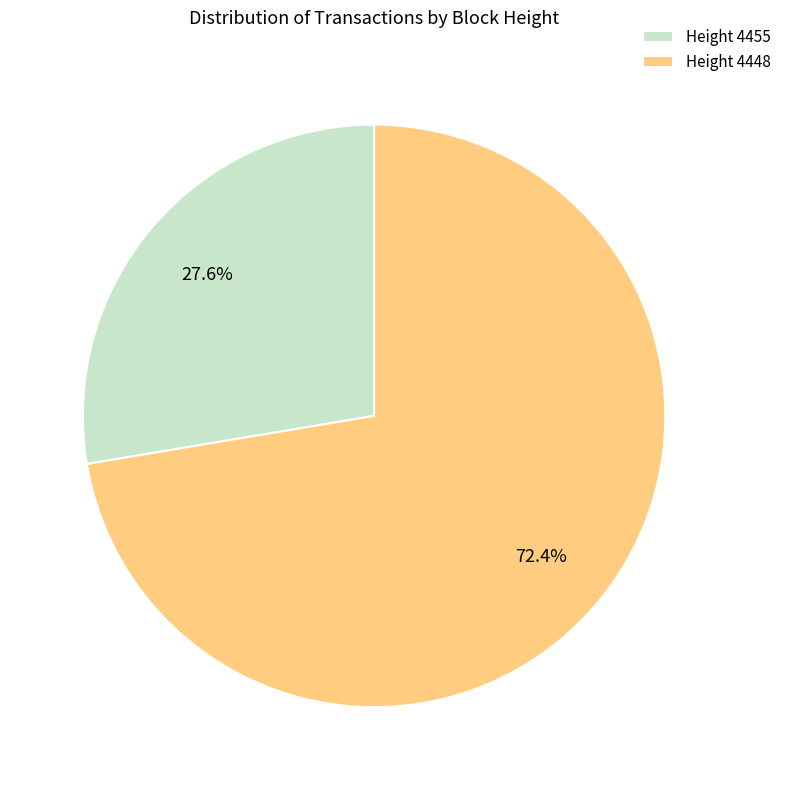

Does any single category account for the majority?

Yes